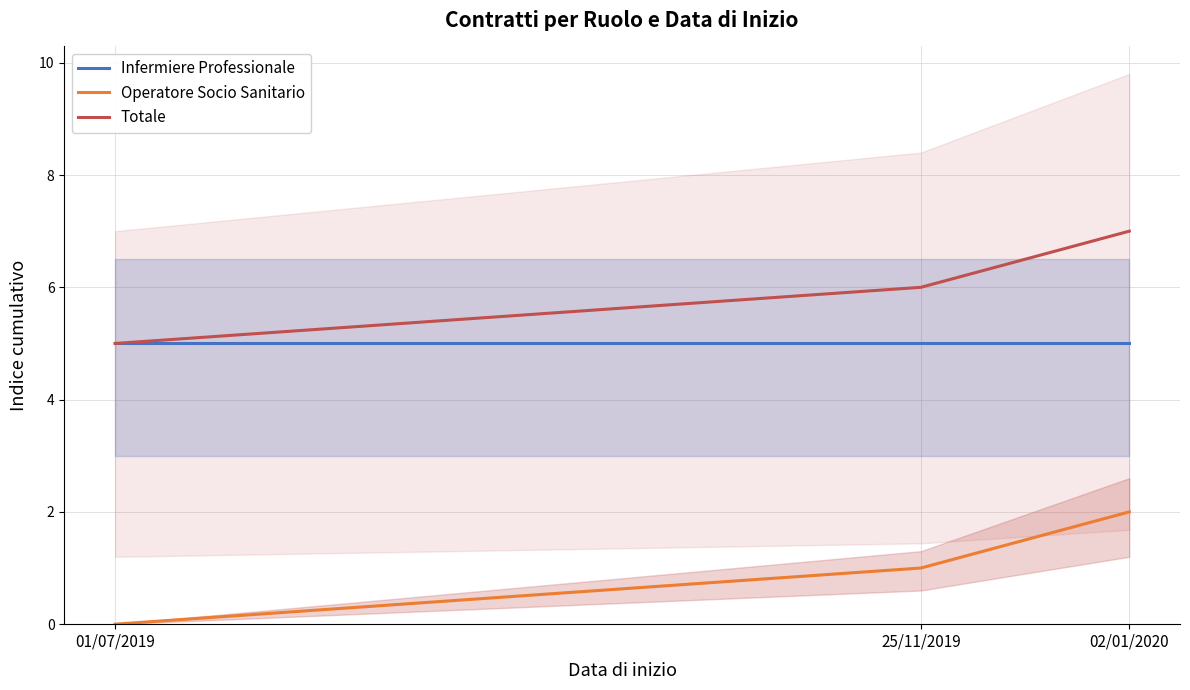

How many data points does each series have?

3